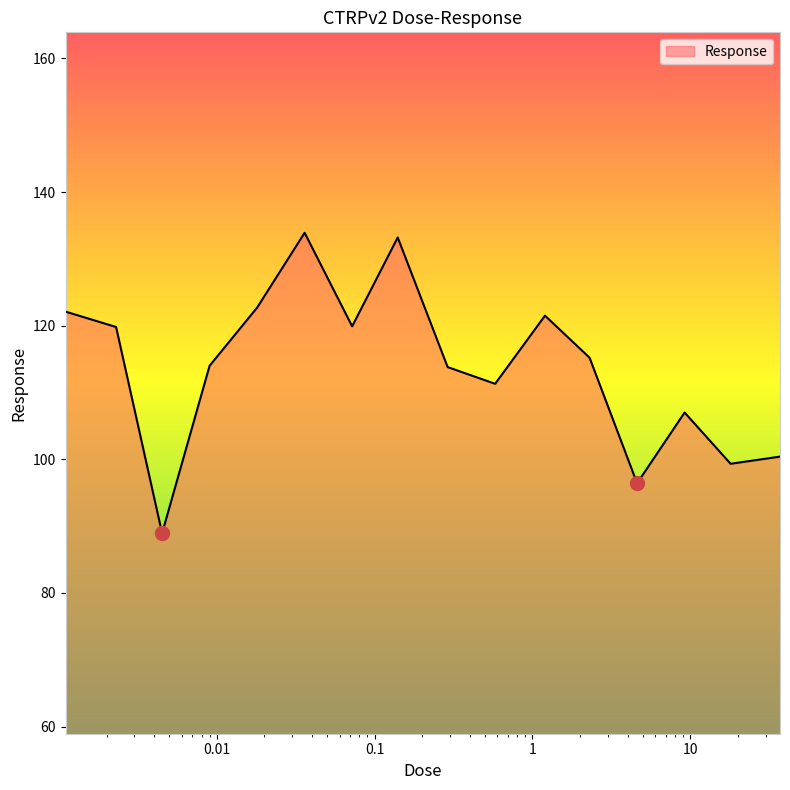

What is the maximum value shown in the chart?

133.9